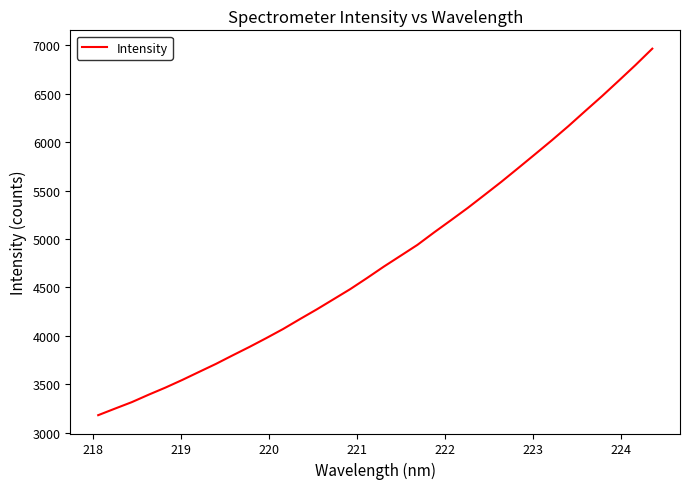

What is the difference between the maximum and minimum values?

3784.9